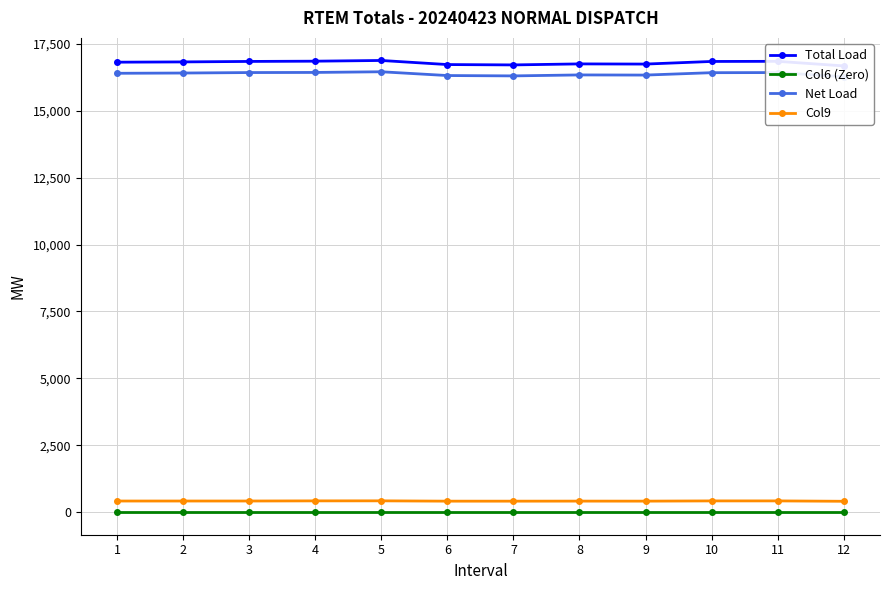

What is the sum of all Col9 values?

4978.2